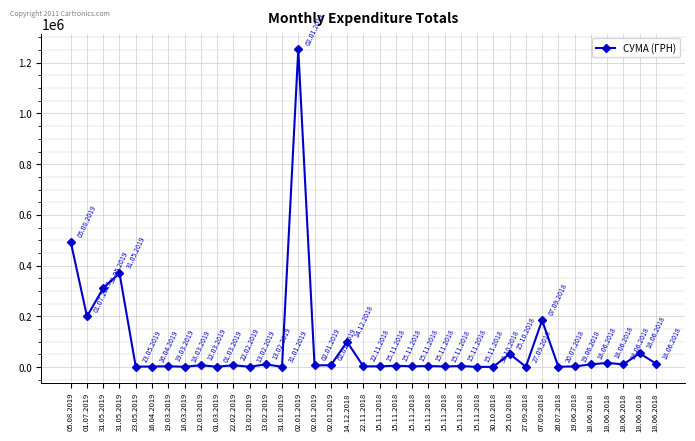

Reading left to right, transcribe all the data shown in this chart.

493881.7	199491.6	311169.1	370409.8	1560.0	1960.0	2989.0	1088.0	6965.9	1168.8	6890.0	1080.0	10449.0	865.0	1252578.2	6825.0	6863.2	99600.0	2620.0	2700.0	5135.8	2688.0	3909.6	2214.4	3912.3	450.0	660.0	52000.0	1152.0	184000.0	1280.4	2250.0	10500.0	16100.0	10600.0	54090.0	13840.0